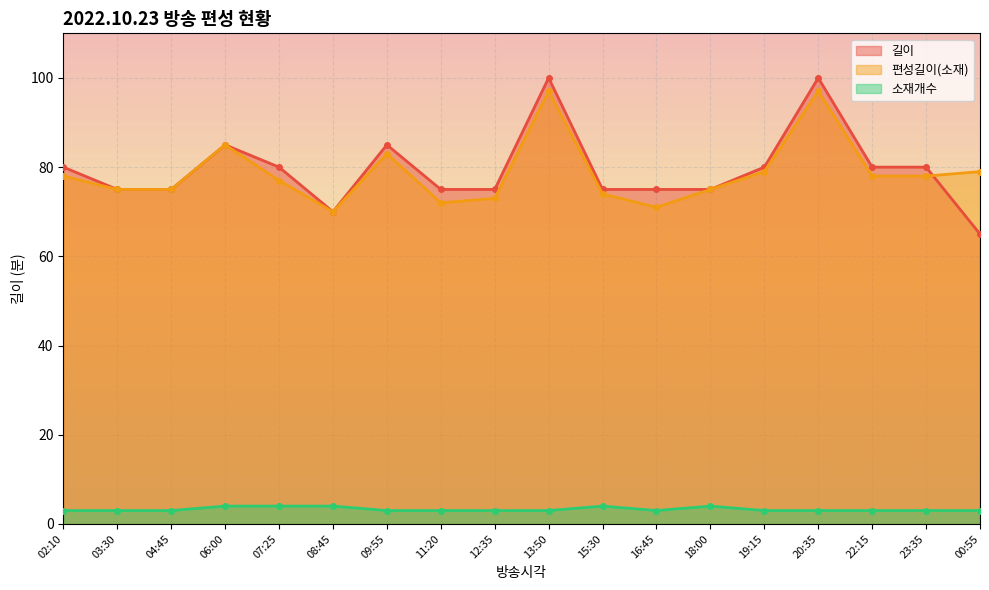

Reading right to left, transcribe all the data shown in this chart.

길이: 65	80	80	100	80	75	75	75	100	75	75	85	70	80	85	75	75	80
편성길이(소재): 79	78	78	97	79	75	71	74	97	73	72	83	70	77	85	75	75	78
소재개수: 3	3	3	3	3	4	3	4	3	3	3	3	4	4	4	3	3	3